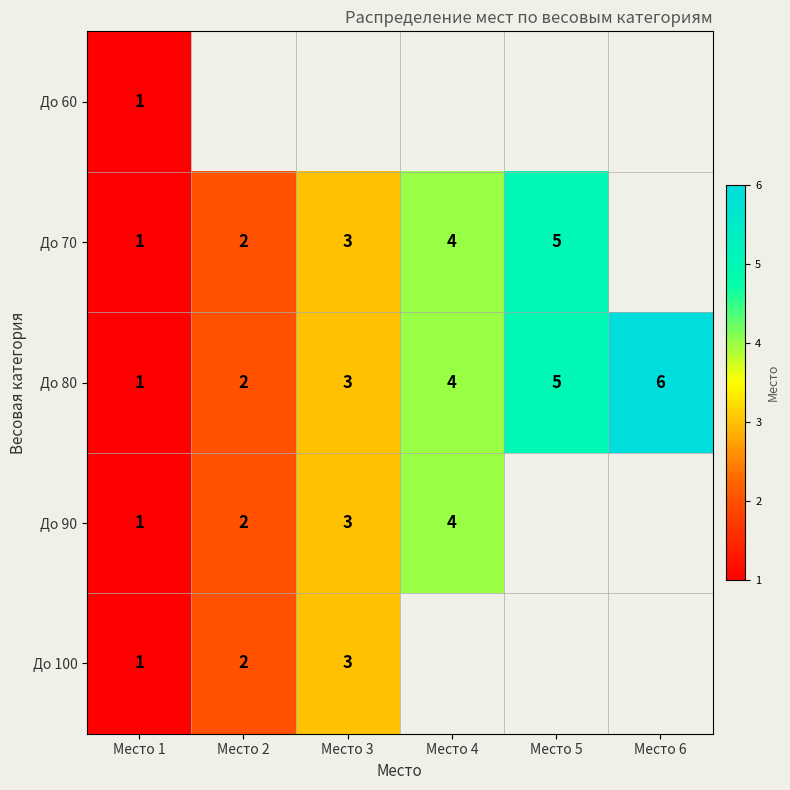

How many distinct data groups are displayed?

5